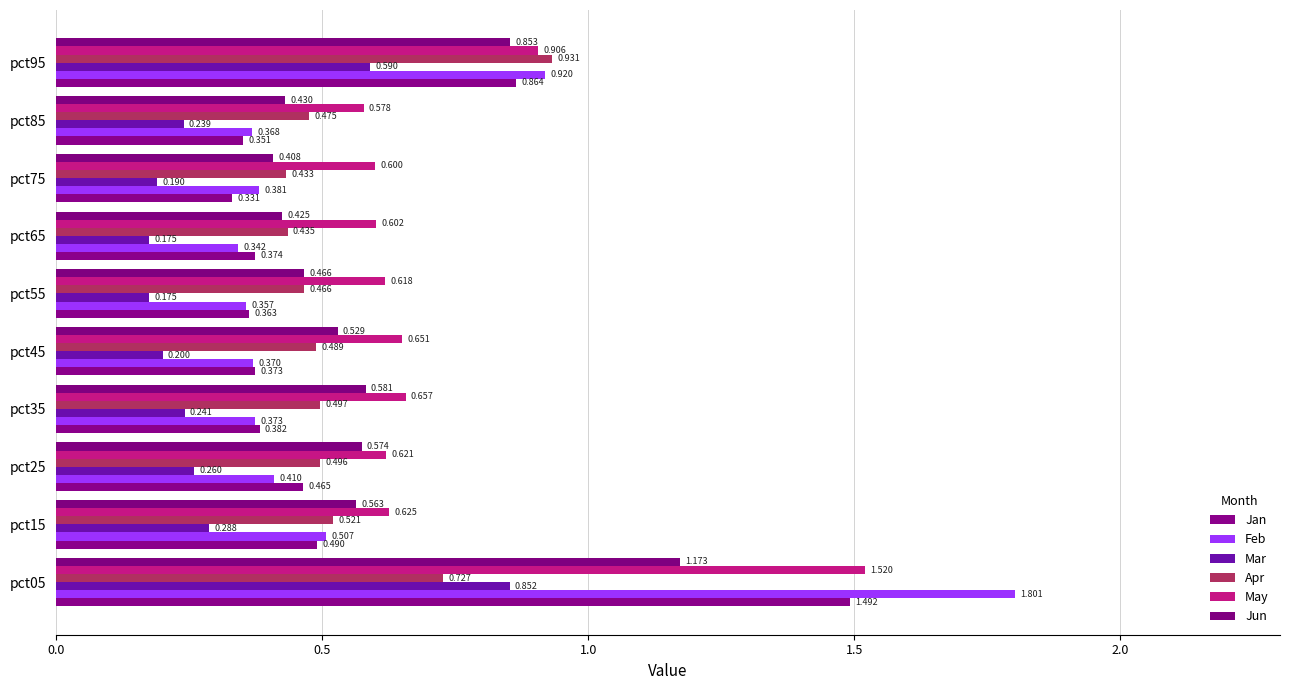

Rank the categories by Feb value from highest to lowest.

pct05, pct95, pct15, pct25, pct75, pct35, pct45, pct85, pct55, pct65